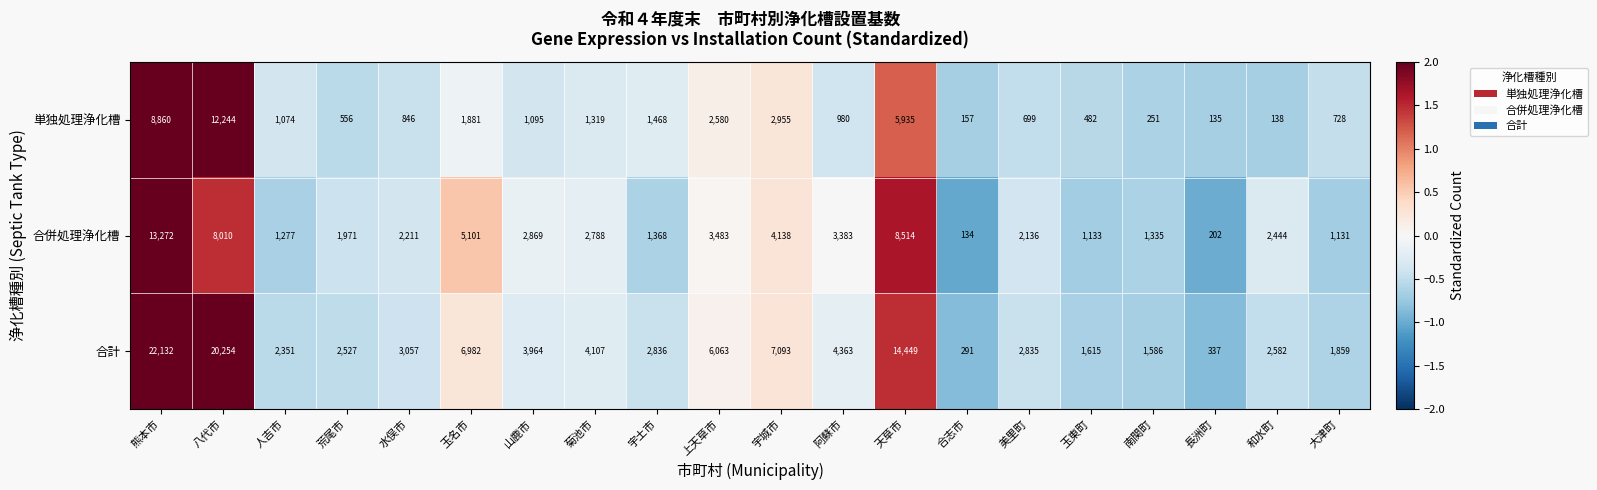

Which series changed the most between 天草市 and 美里町?

合計